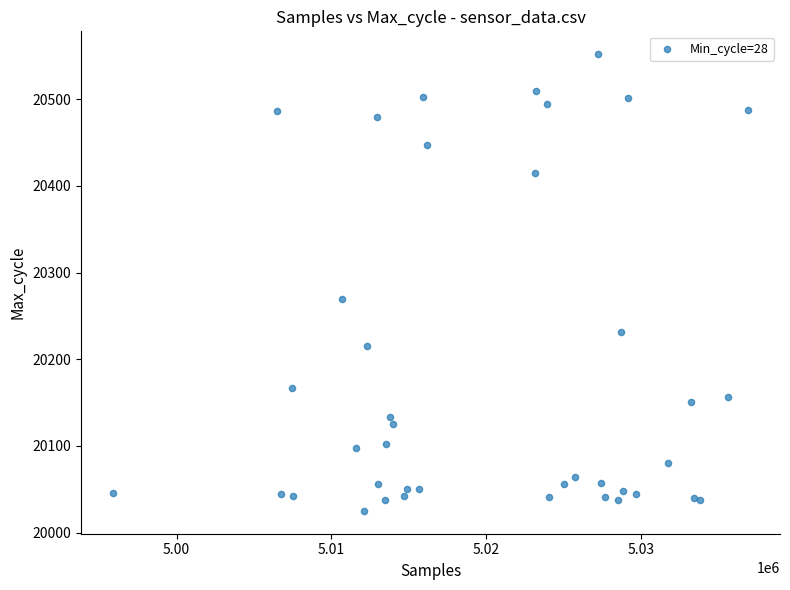

What Y value in the scatter plot is closest to 20288?

20270